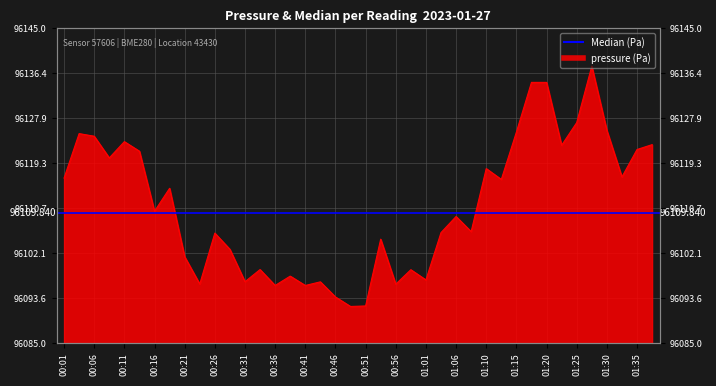

What is the label of the 5th point from the left?

00:11